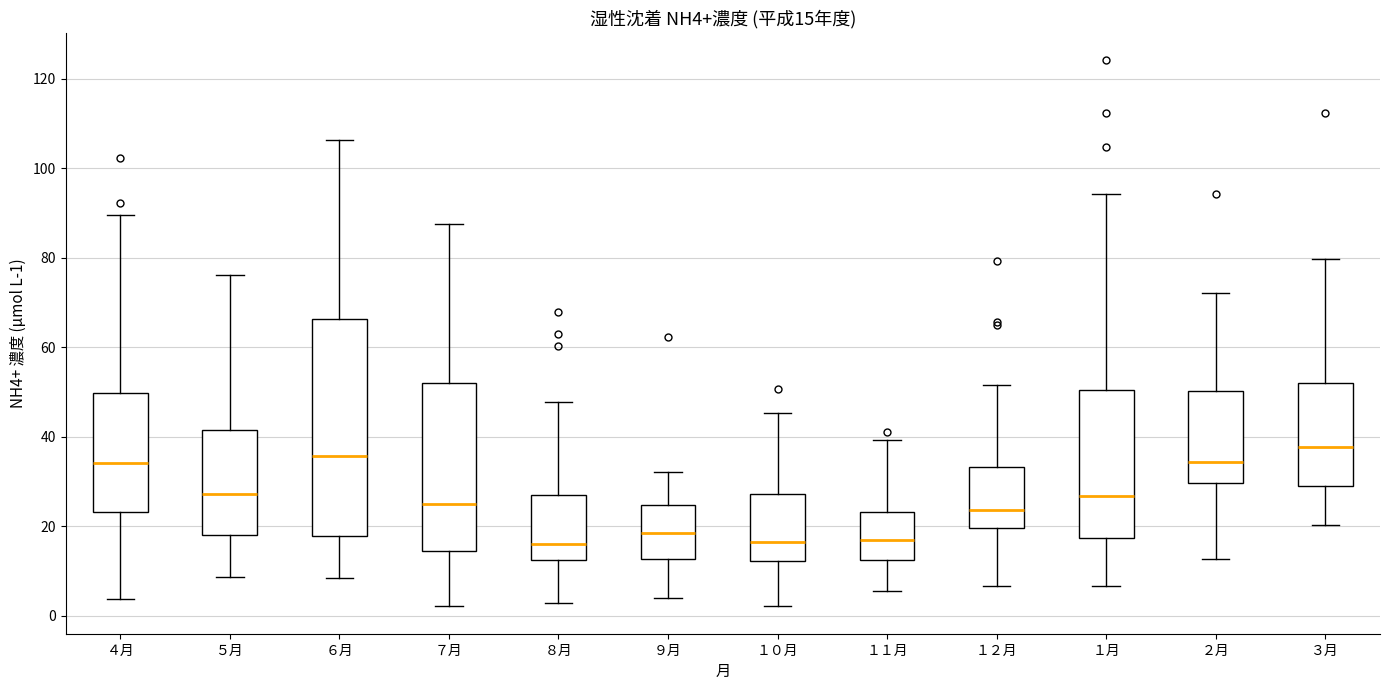

Which box is the tallest, from its lower edge to its upper edge?

６月